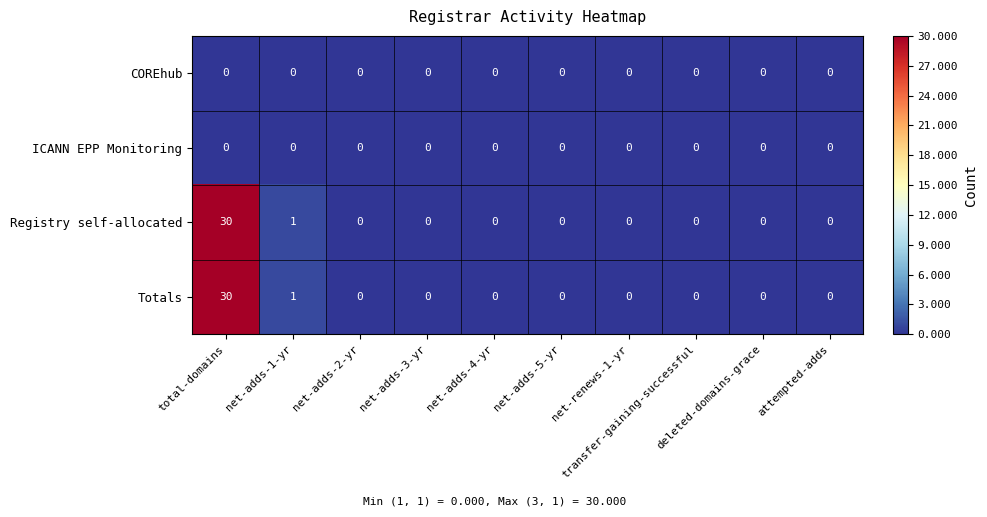

What is the difference between the maximum and minimum values in the Registry self-allocated series?

30